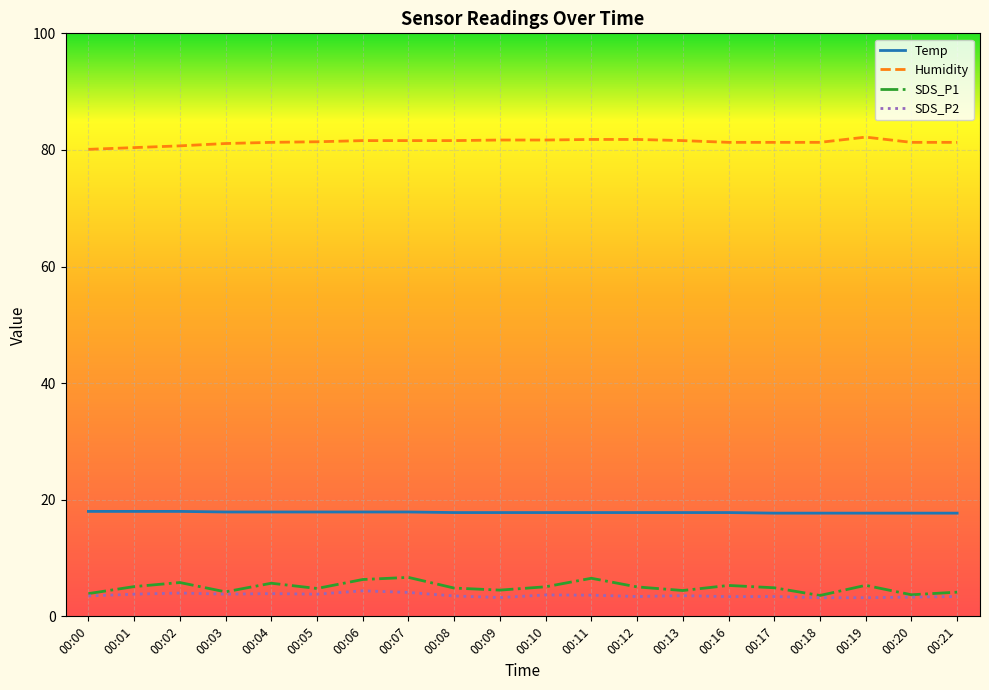

True or false: Humidity and SDS_P1 intersect in this chart.

False